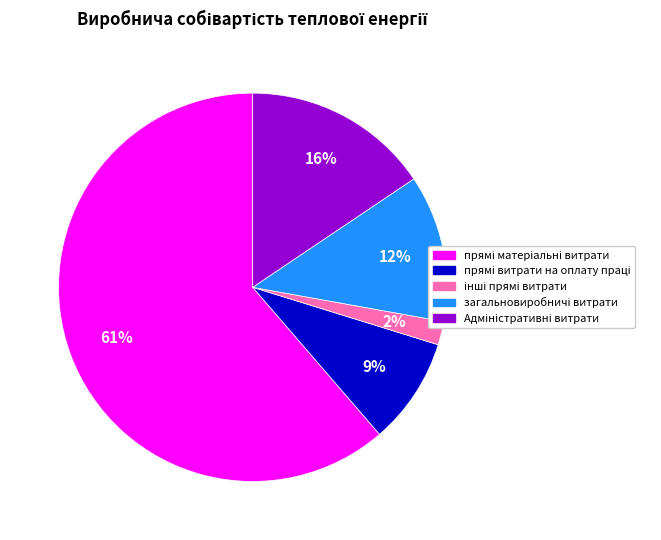

Is there any slice that represents more than half of the pie?

Yes